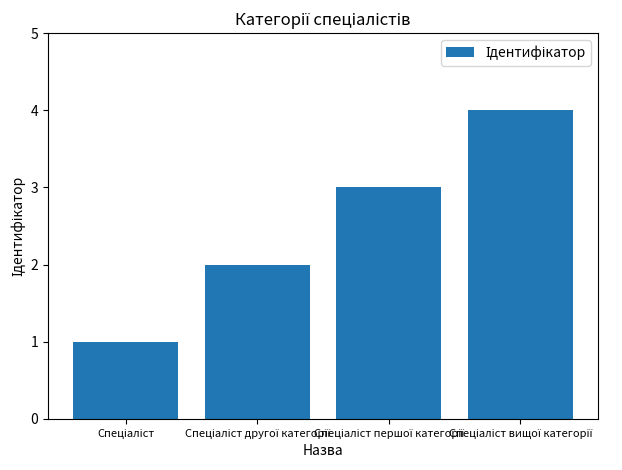

What is the sum of all values?

10